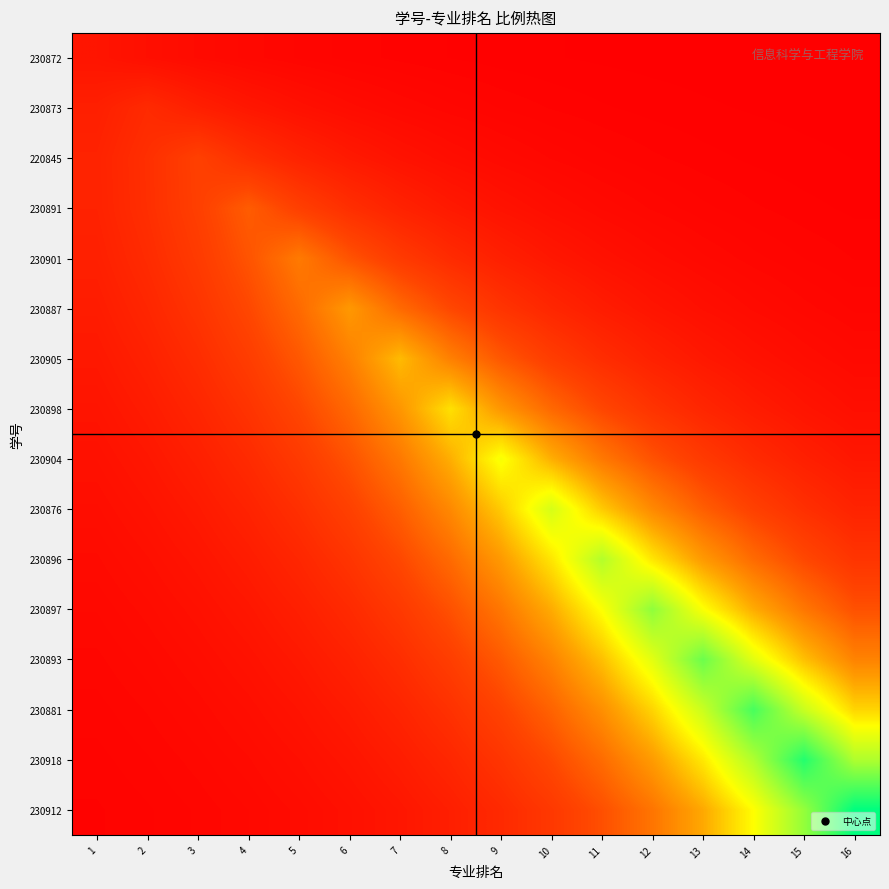

What is the difference between the highest and lowest values at 12?

0.2